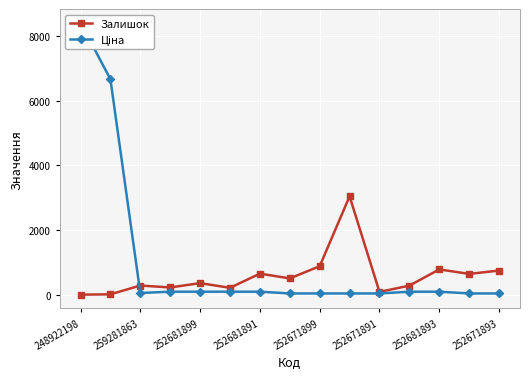

Reading left to right, what are all the values shown in this chart?

Залишок: 17.0	27.0	298.0	239.0	372.0	228.0	665.0	518.0	894.0	3048.0	102.0	295.0	795.0	657.0	760.0
Ціна: 8404.0	6658.9	68.0	108.3	108.3	108.3	108.3	54.1	54.1	54.1	54.1	108.3	108.3	54.1	54.1